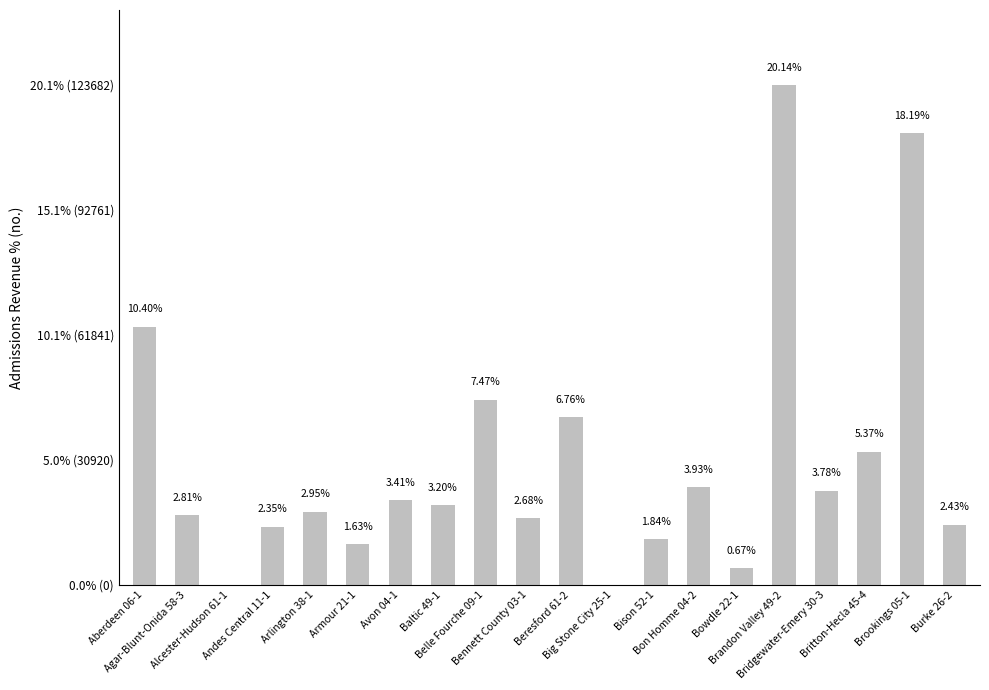

What is the approximate value at Bon Homme 04-2?

24146.8